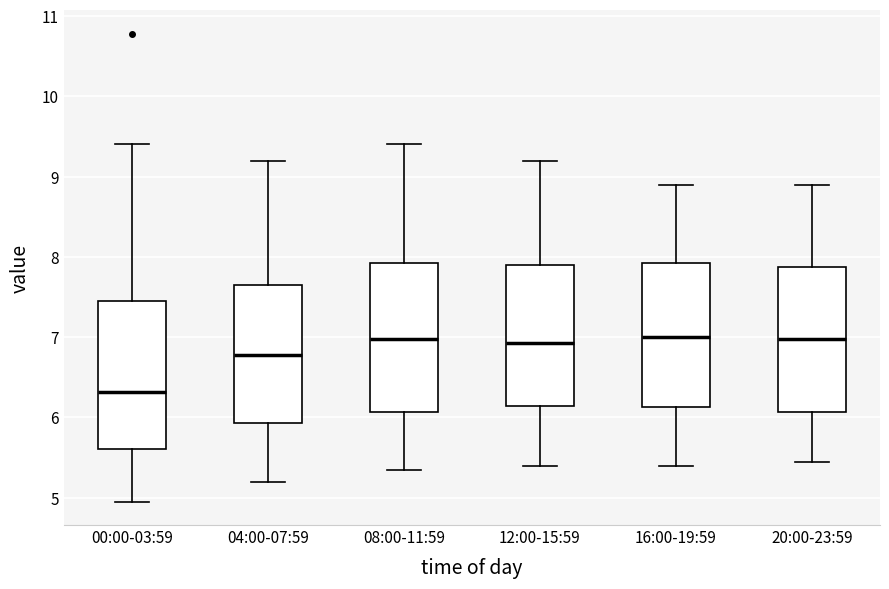

Reading left to right, read every box against the y-axis: the position of its median line, the range the box covers, and the ends of its whiskers. The values are not printed on the chart, so give them approximately, as read against the axis.

00:00-03:59: median 6.3, box 5.6 to 7.5, whiskers 5.0 to 9.4
04:00-07:59: median 6.8, box 5.9 to 7.7, whiskers 5.2 to 9.2
08:00-11:59: median 7.0, box 6.1 to 7.9, whiskers 5.4 to 9.4
12:00-15:59: median 6.9, box 6.1 to 7.9, whiskers 5.4 to 9.2
16:00-19:59: median 7.0, box 6.1 to 7.9, whiskers 5.4 to 8.9
20:00-23:59: median 7.0, box 6.1 to 7.9, whiskers 5.5 to 8.9